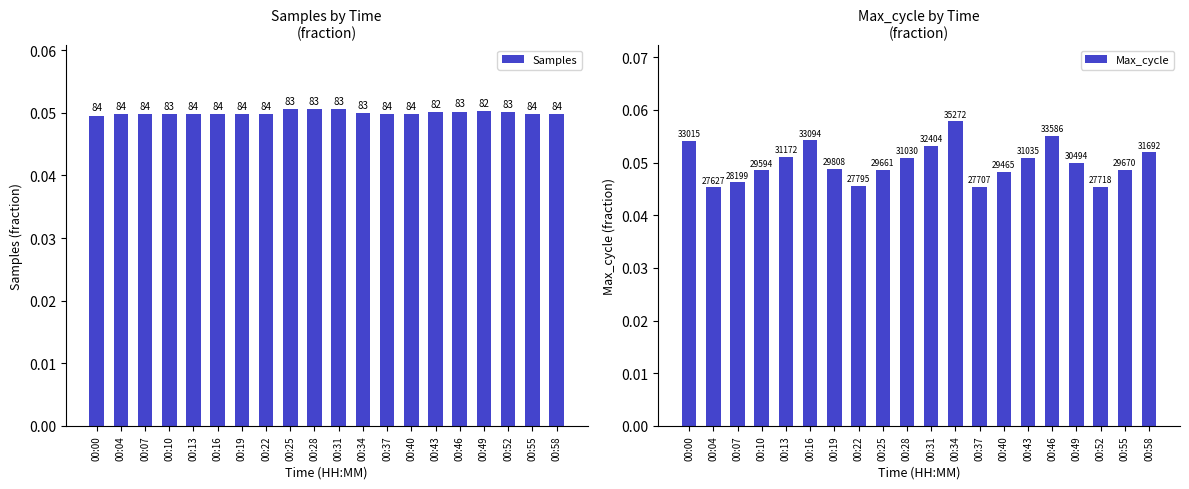

Which series has the largest range (max minus min)?

Max_cycle